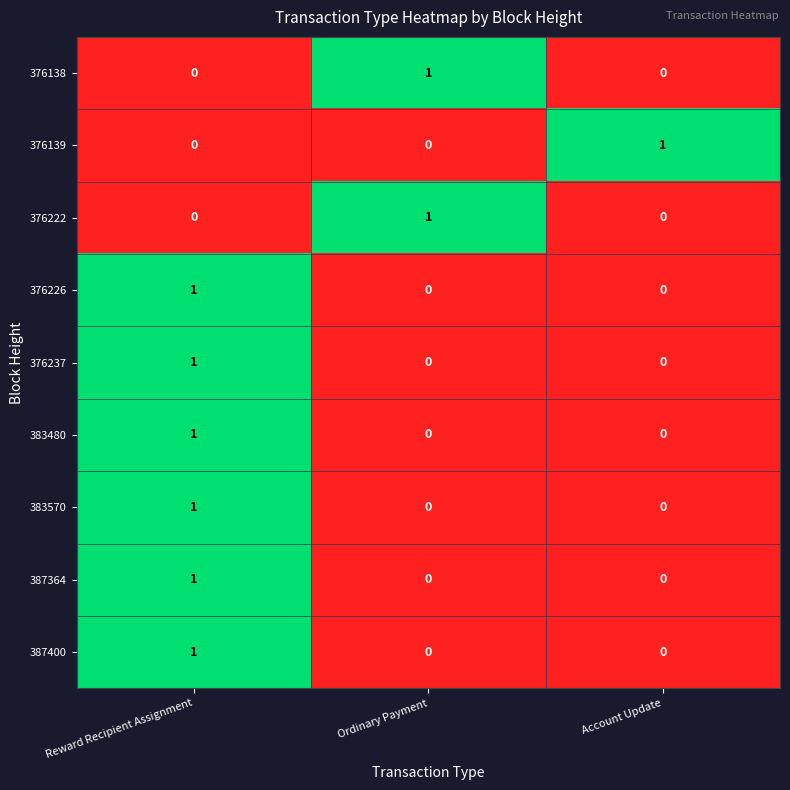

Reading right to left, what are all the values shown in this chart?

376138: 0	1	0
376139: 1	0	0
376222: 0	1	0
376226: 0	0	1
376237: 0	0	1
383480: 0	0	1
383570: 0	0	1
387364: 0	0	1
387400: 0	0	1